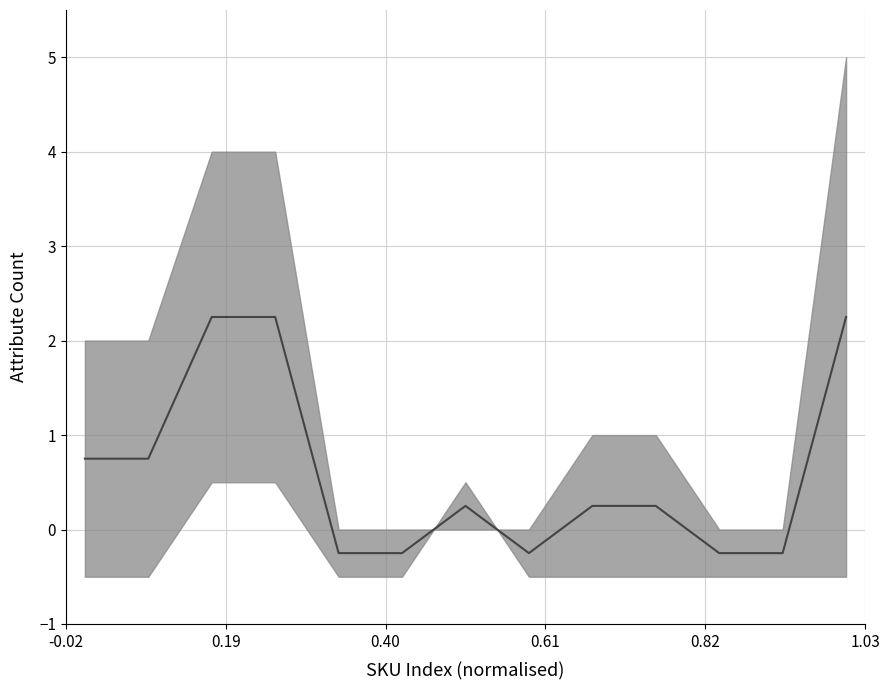

What is the approximate value at -0.02?

0.8